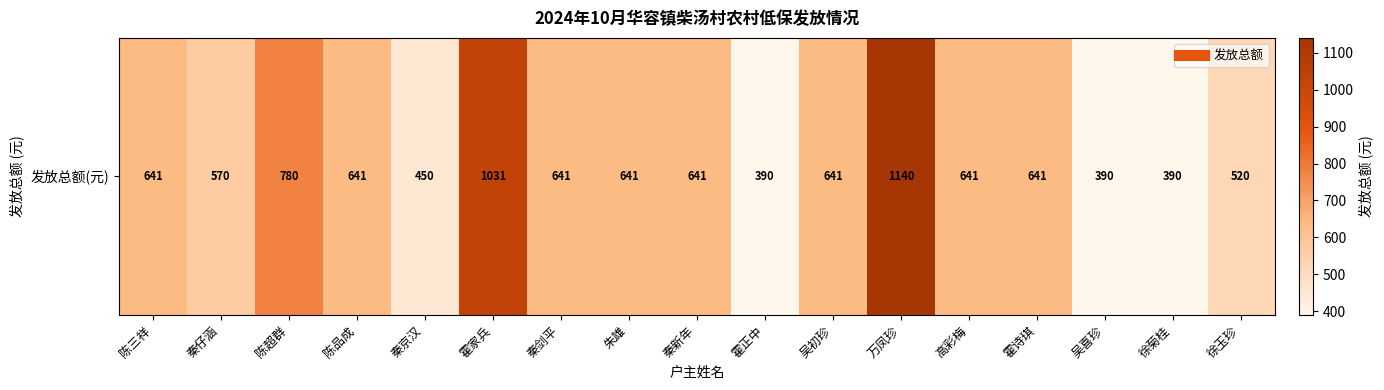

What is the difference between the maximum and minimum values?

750